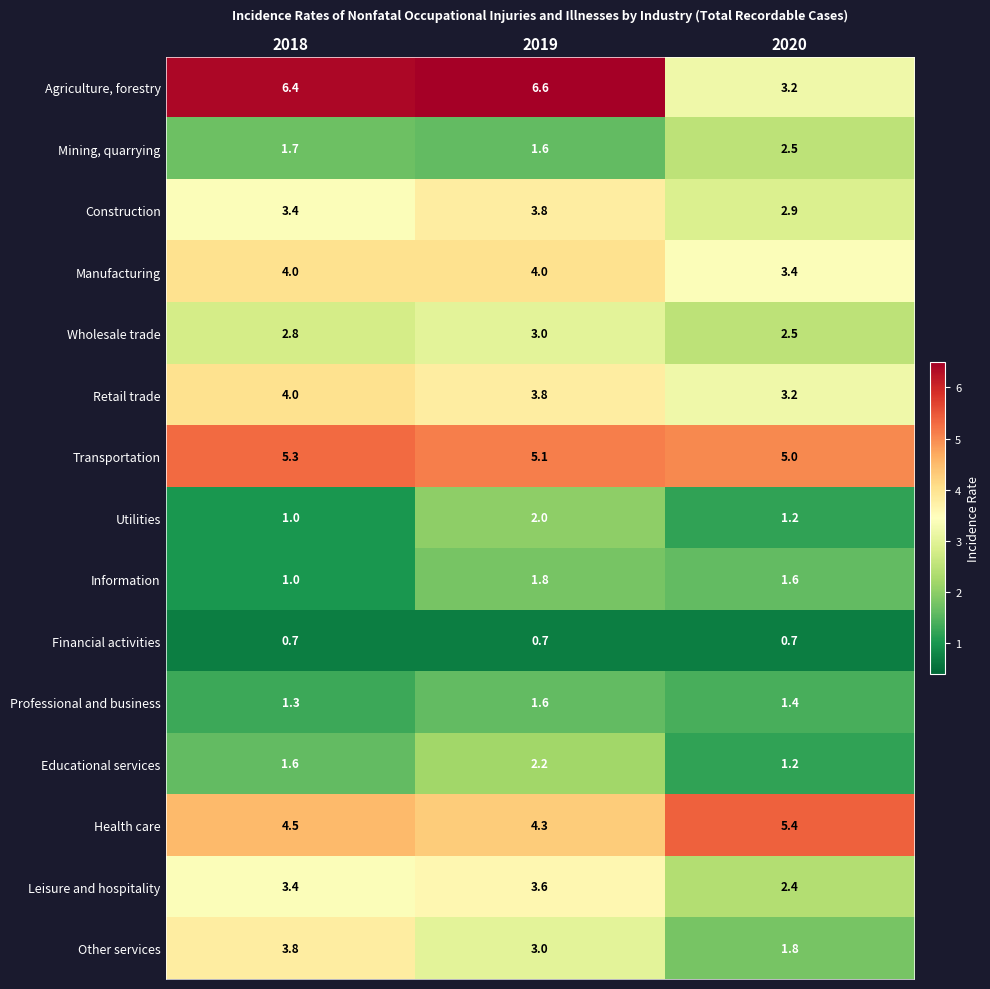

What is the sum of the Leisure and hospitality values at 2020 and 2019?

6.0